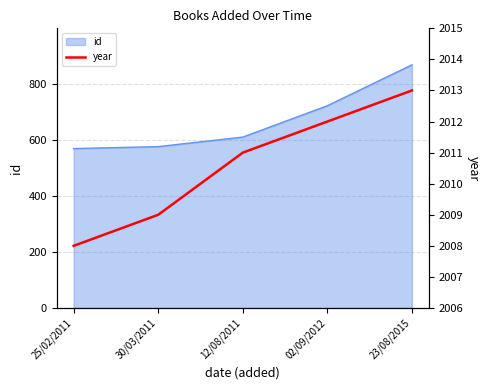

The id series shows 868 at 23/08/2015. True or false?

True